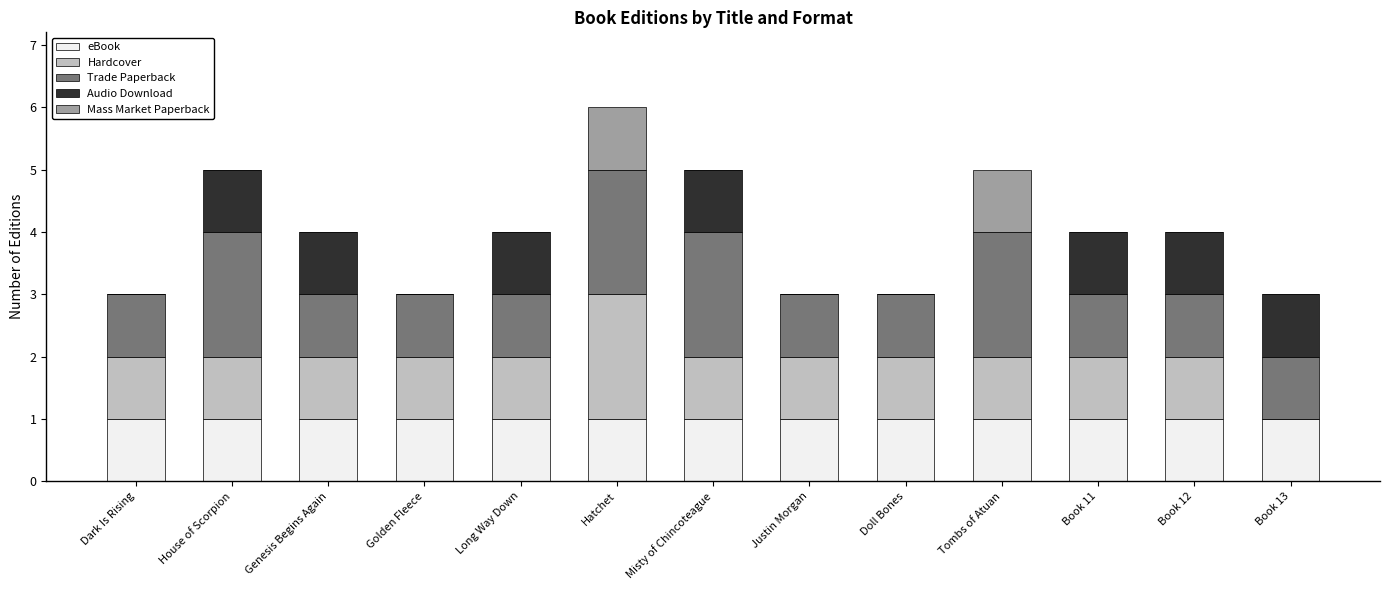

What is the total value across all series at Hatchet?

6